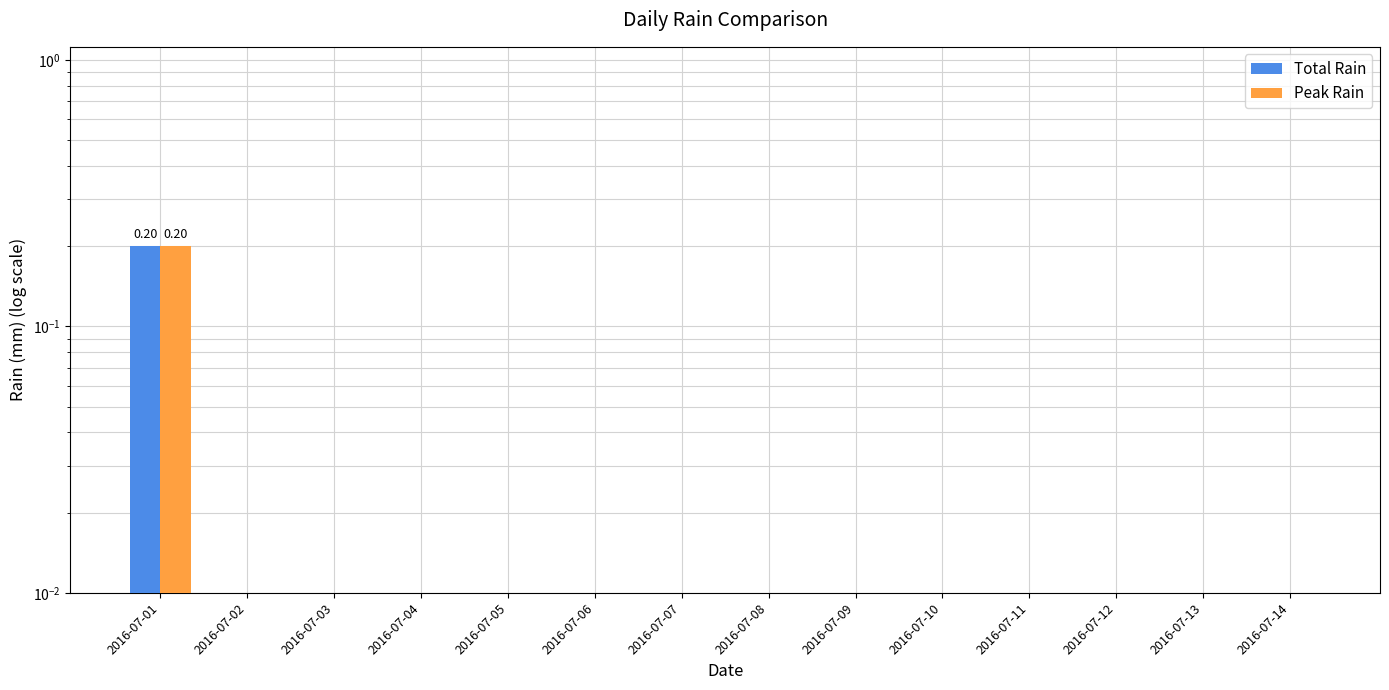

Is the value of Total Rain at 2016-07-12 greater than the value of Peak Rain at 2016-07-11?

No